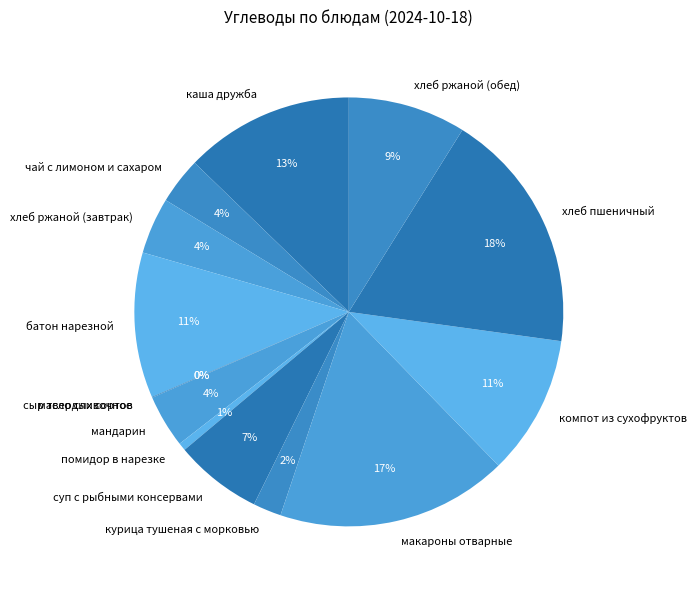

To the nearest percent, what is the difference between the largest and smallest slice percentages?

18%